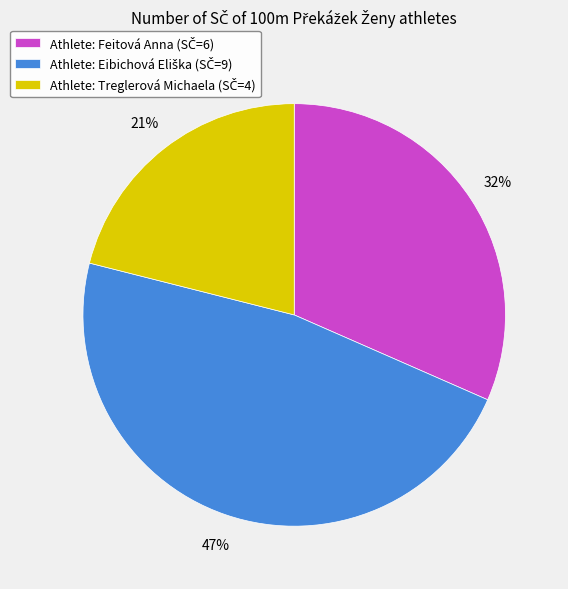

To the nearest percent, what is the difference between the largest and smallest slice percentages?

26%